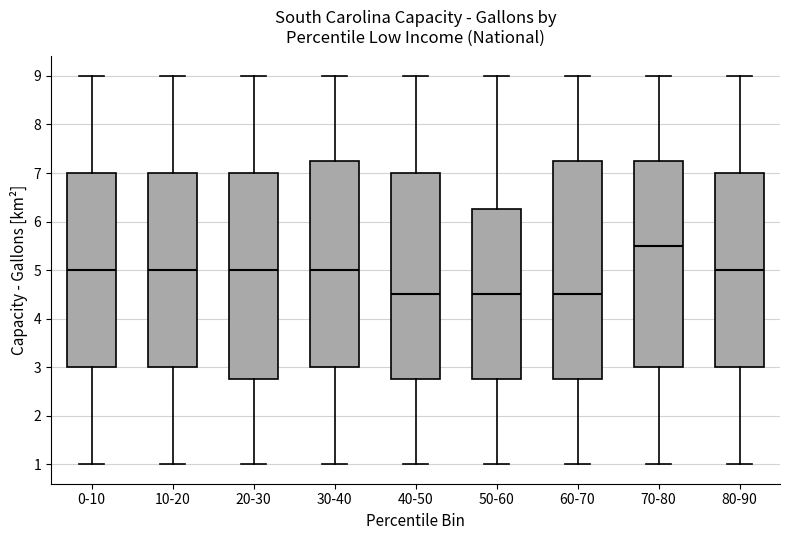

Which box is the tallest, from its lower edge to its upper edge?

60-70